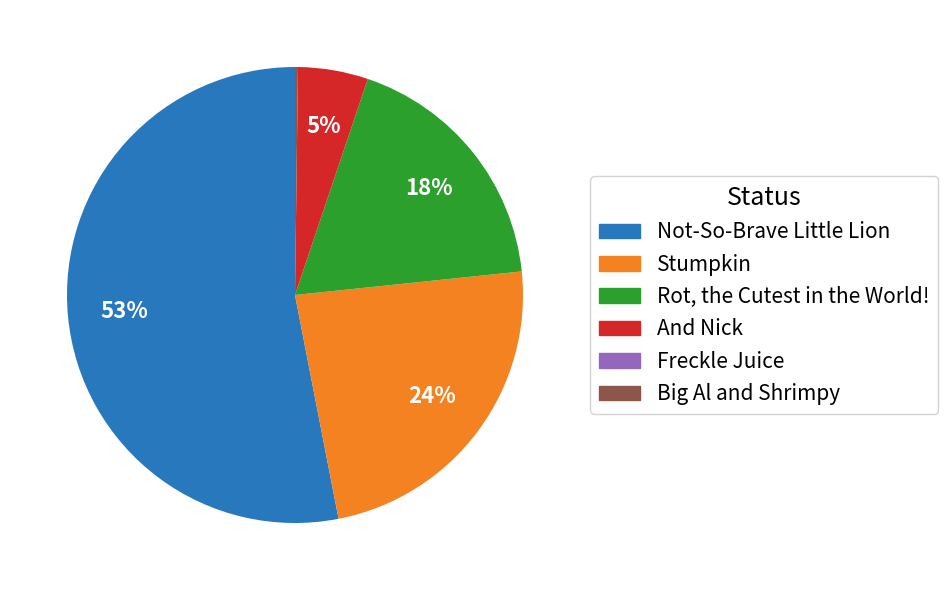

Is it true that Rot, the Cutest in the World! is 18% of the pie?

True